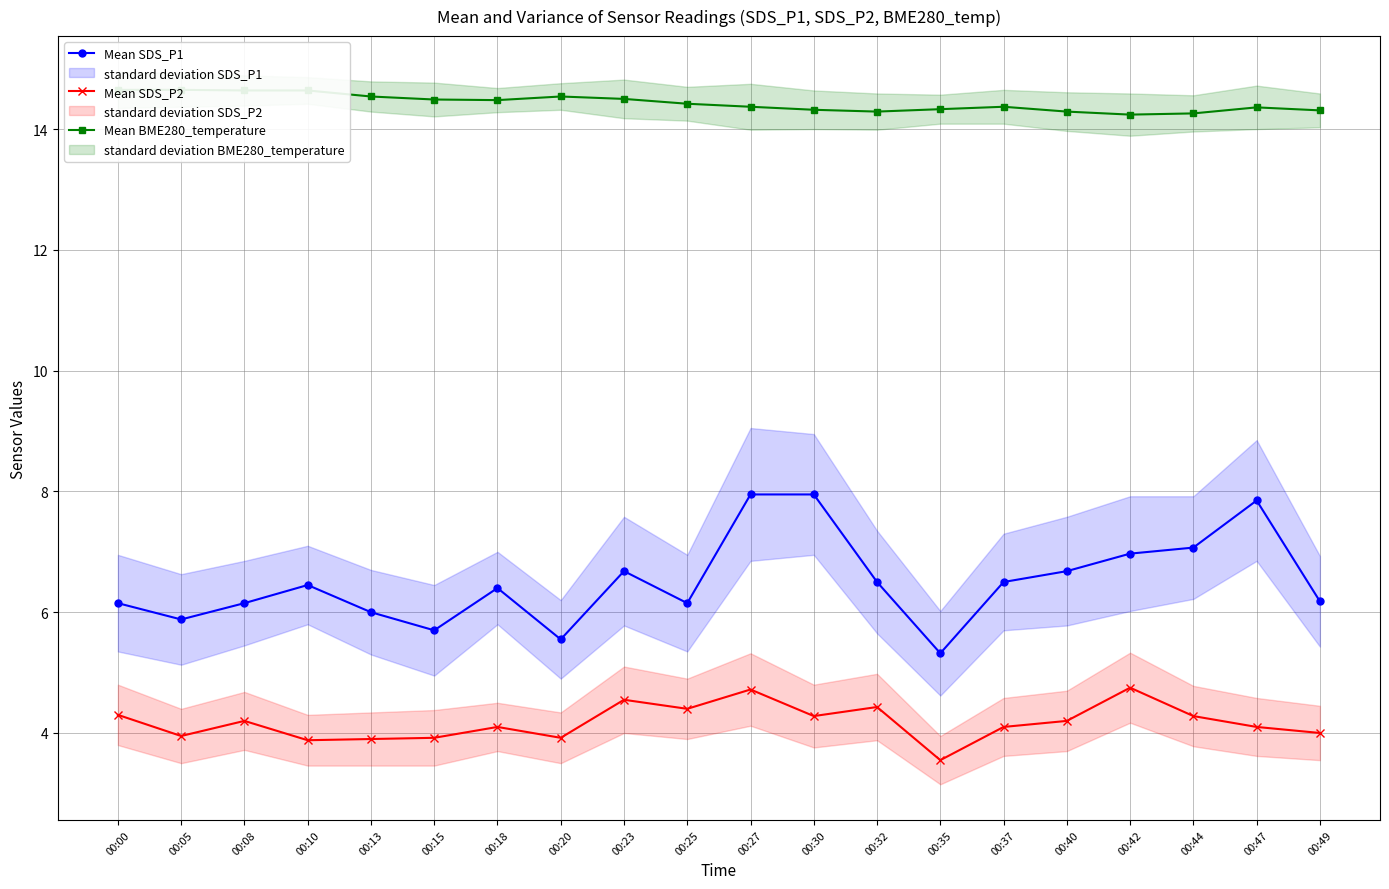

True or false: Mean BME280_temperature and Mean SDS_P1 intersect in this chart.

False